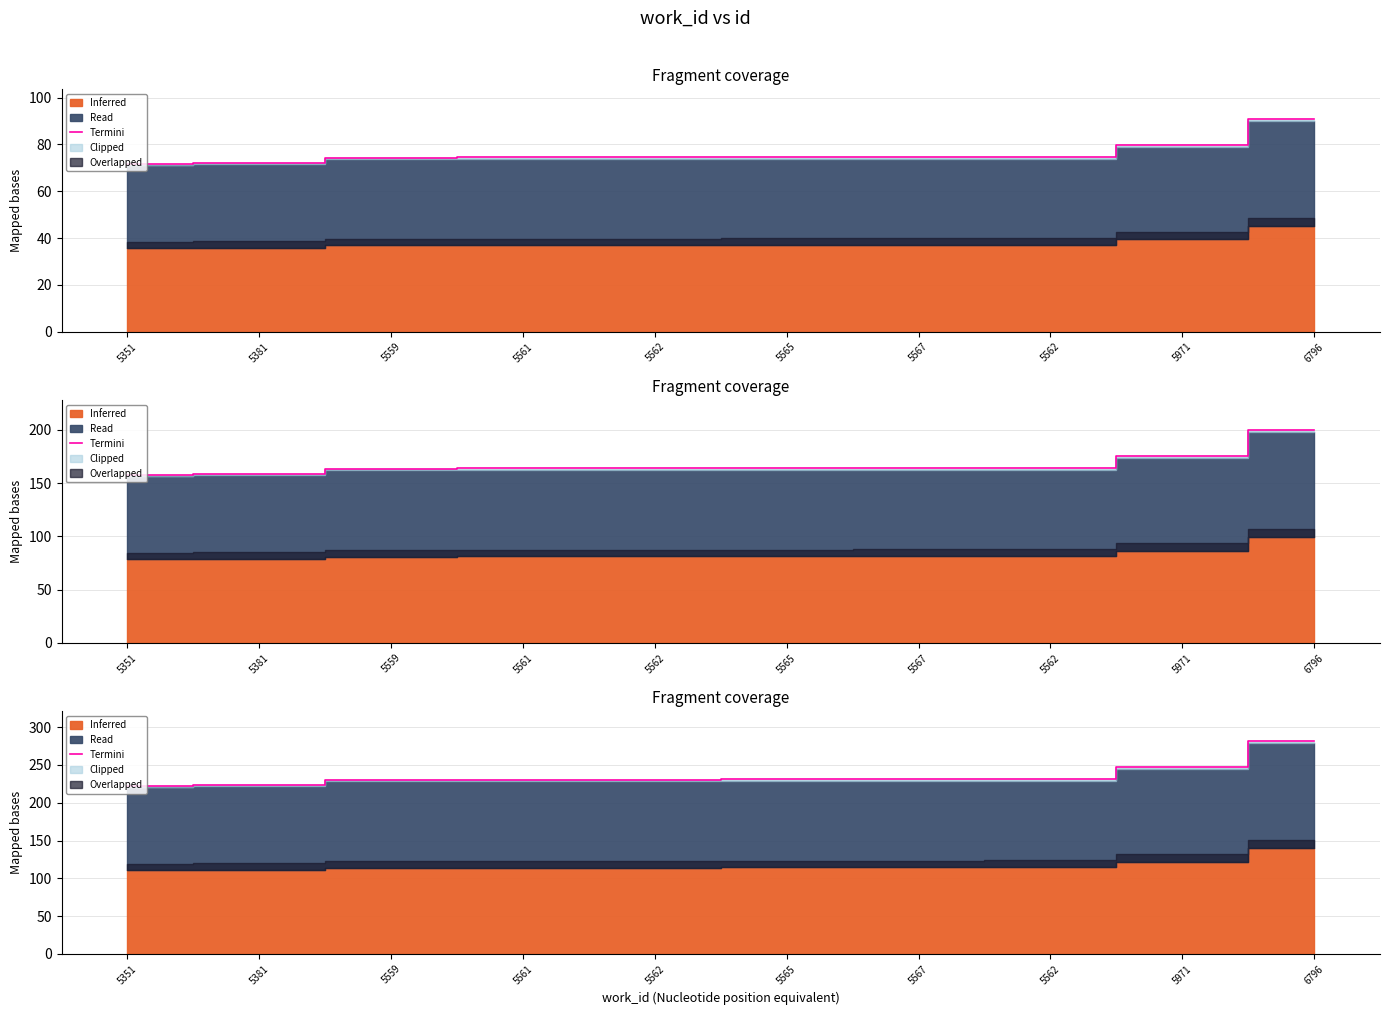

List the labels in order of value, smallest first.

5351, 5381, 5559, 5561, 5562, 5565, 5562, 5567, 5971, 6796